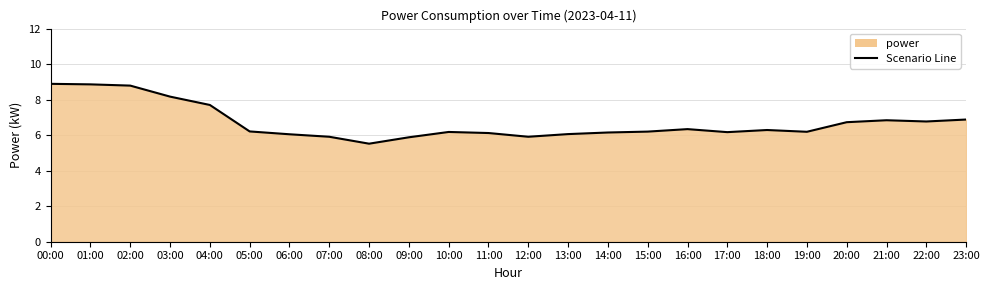

What position from the right is 05:00?

19